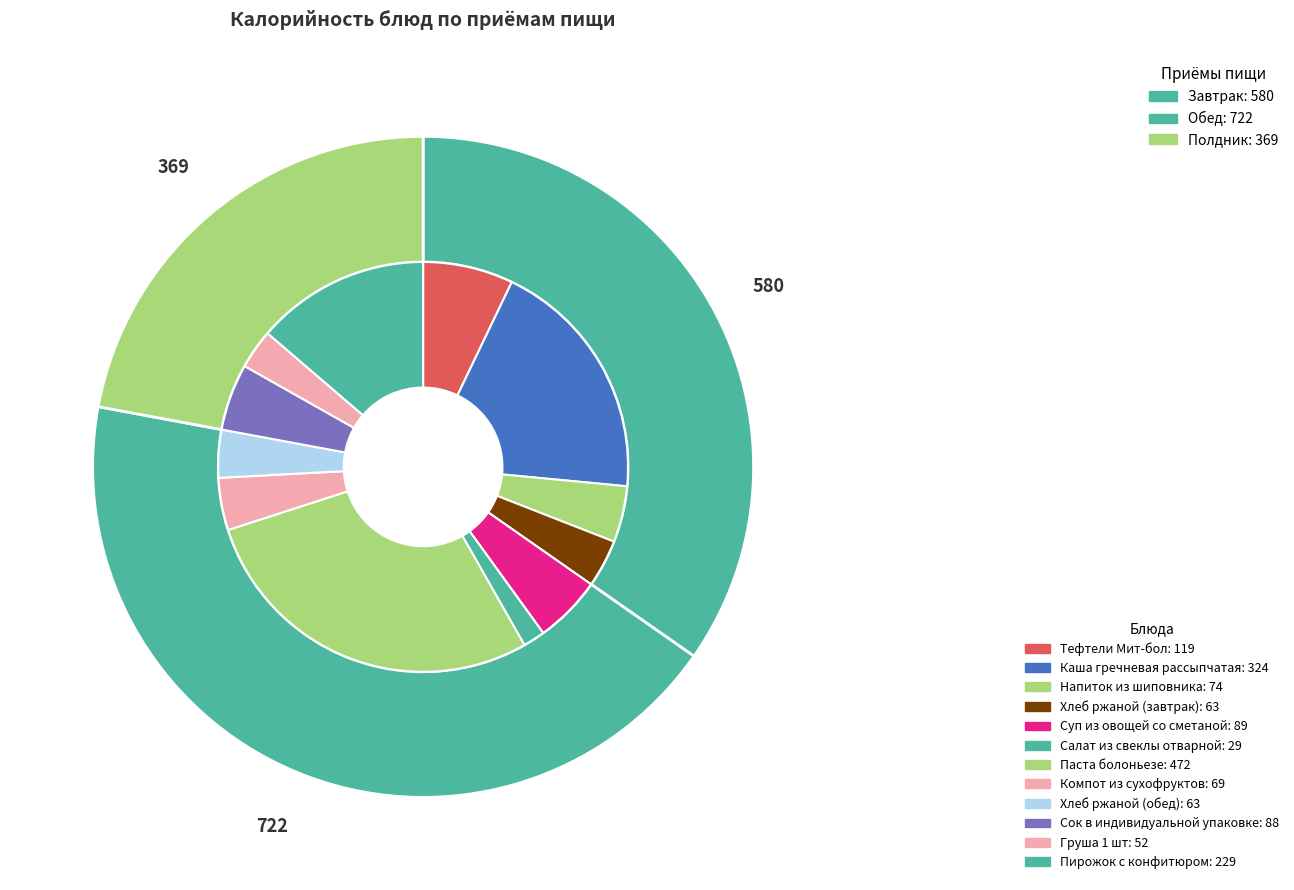

To the nearest percent, what percentage of the pie is Суп из овощей со сметаной?

5%